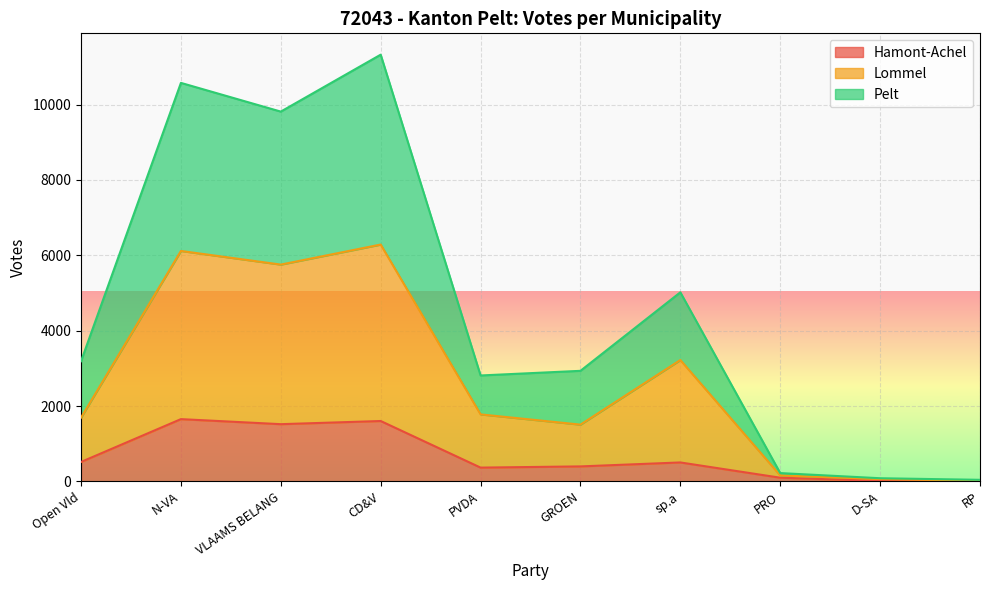

At which category is the sum across all series the highest?

CD&V